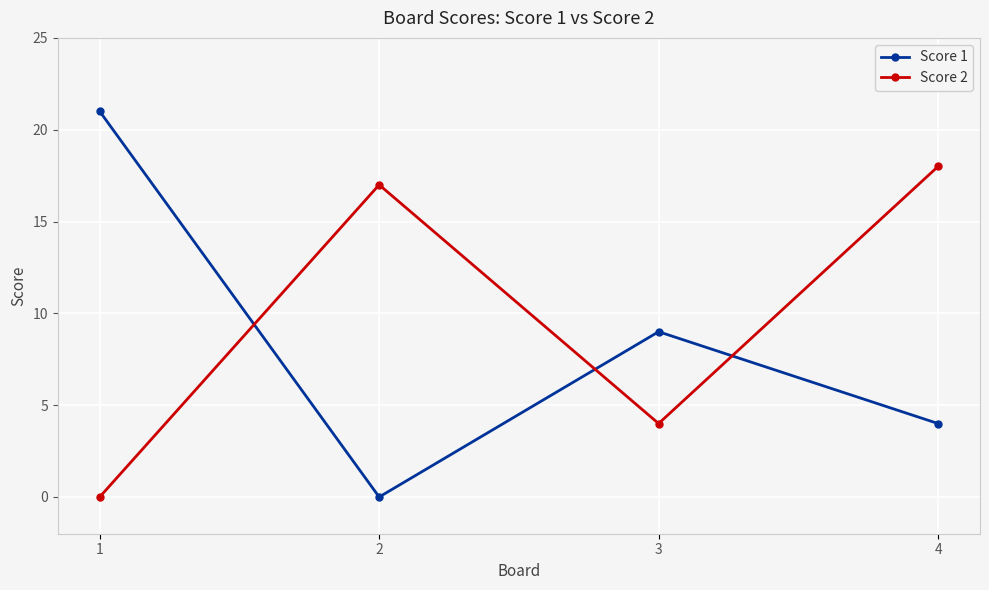

Reading right to left, what are all the values shown in this chart?

Score 1: 4=4	3=9	2=0	1=21
Score 2: 4=18	3=4	2=17	1=0